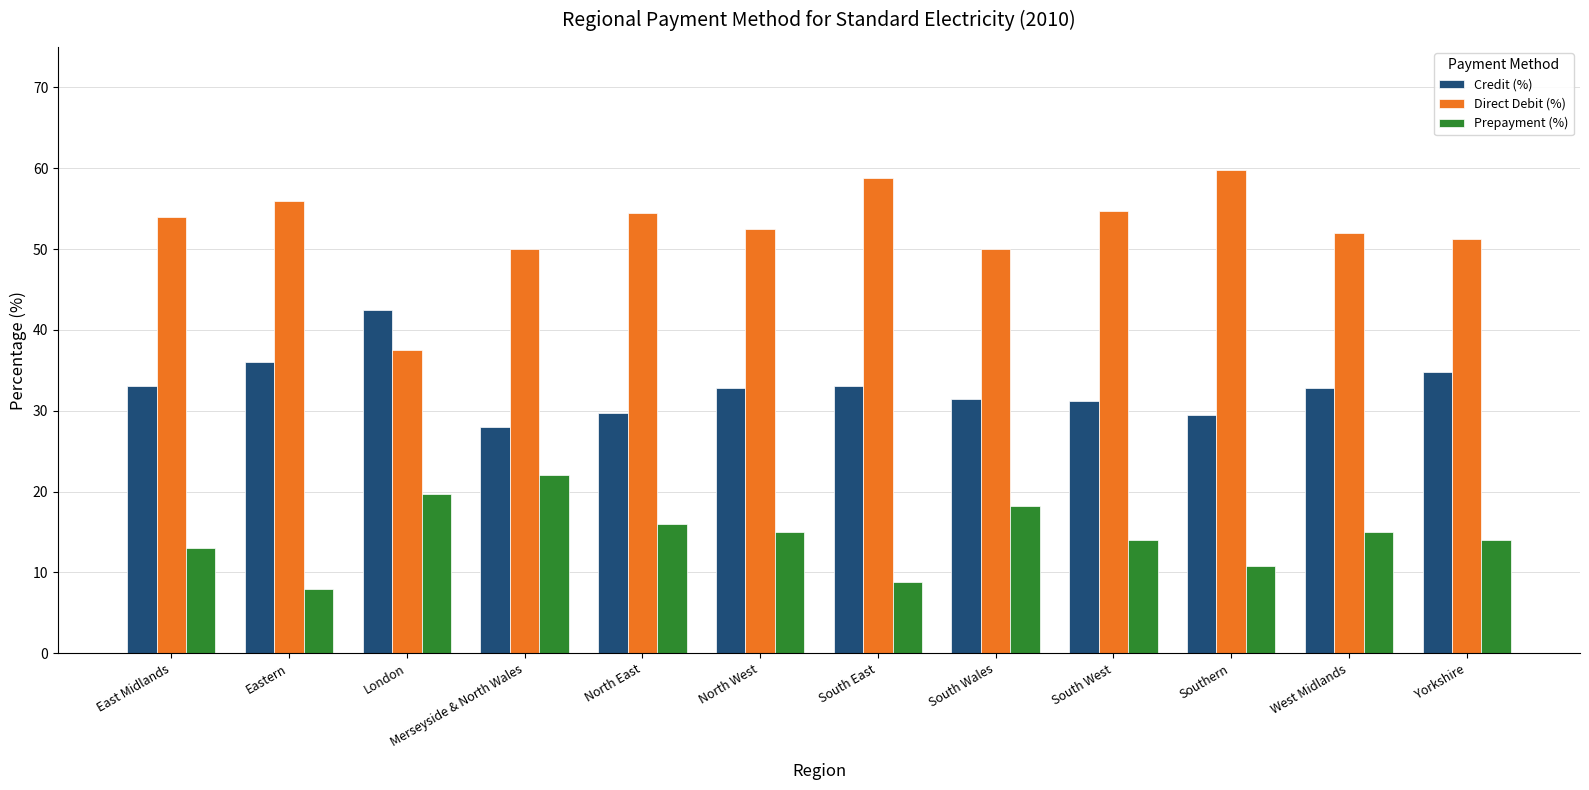

Is it true that Direct Debit (%) equals 33.7 at Yorkshire?

False